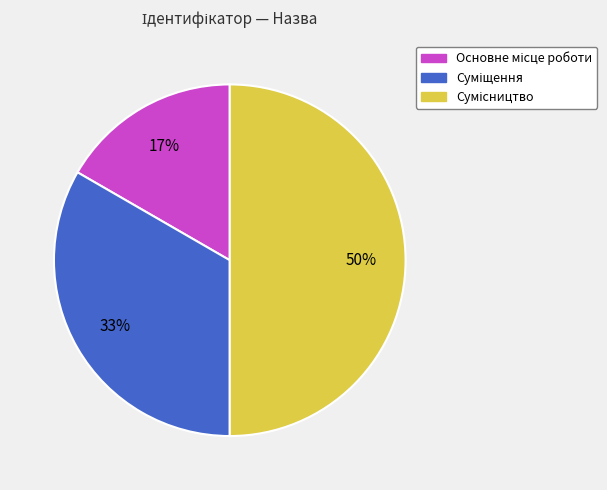

To the nearest percent, what is the difference between the largest and smallest slice percentages?

33%